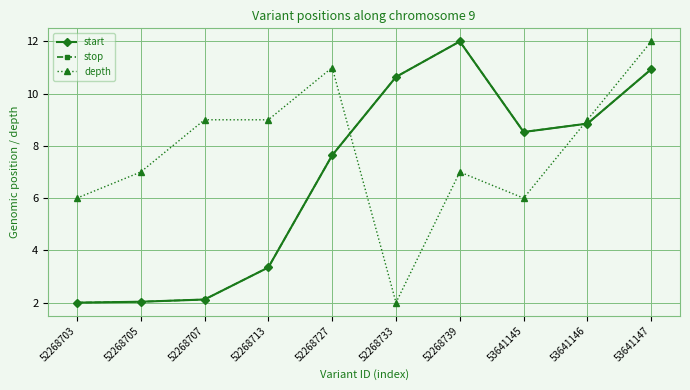

Reading left to right, transcribe all the data shown in this chart.

start: 52268703=2.0	52268705=2.0	52268707=2.1	52268713=3.3	52268727=7.6	52268733=10.6	52268739=12.0	53641145=8.5	53641146=8.9	53641147=10.9
stop: 52268703=2.0	52268705=2.0	52268707=2.1	52268713=3.3	52268727=7.6	52268733=10.6	52268739=12.0	53641145=8.5	53641146=8.9	53641147=10.9
depth: 52268703=6.0	52268705=7.0	52268707=9.0	52268713=9.0	52268727=11.0	52268733=2.0	52268739=7.0	53641145=6.0	53641146=9.0	53641147=12.0